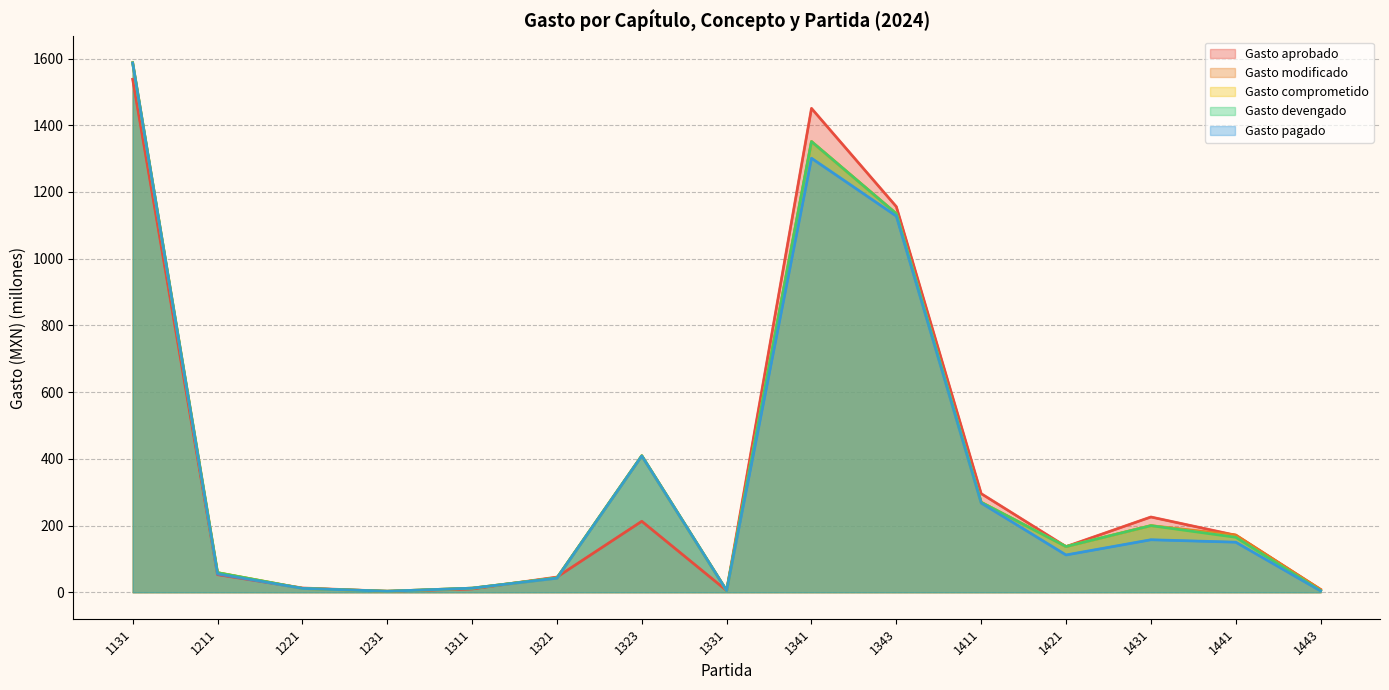

After their last crossing, which series has the higher values: Gasto aprobado or Gasto pagado?

Gasto aprobado